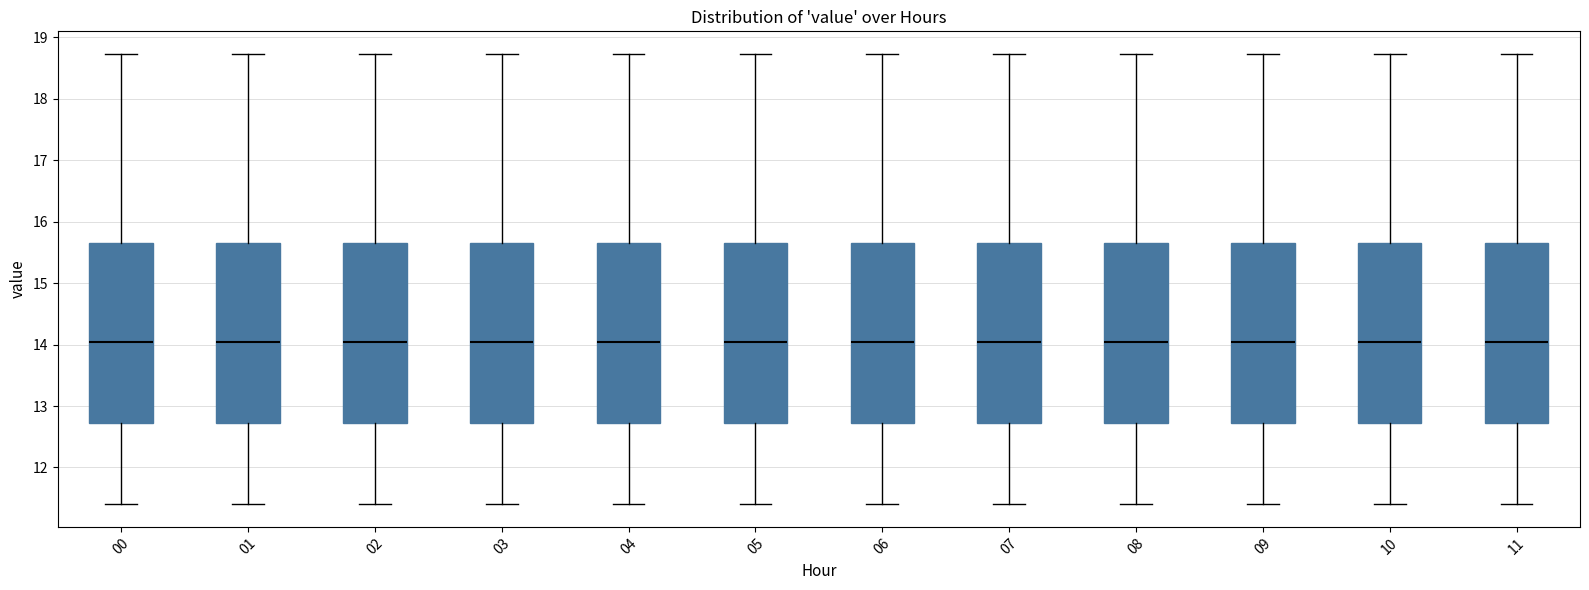

Reading left to right, transcribe this box plot: for each box, give where its median line is, the range the box spans, and where its two whiskers end, as read against the y-axis. The values are not printed on the chart, so give them approximately, as read against the axis.

00: median 14.0, box 12.7 to 15.7, whiskers 11.4 to 18.7
01: median 14.0, box 12.7 to 15.7, whiskers 11.4 to 18.7
02: median 14.0, box 12.7 to 15.7, whiskers 11.4 to 18.7
03: median 14.0, box 12.7 to 15.7, whiskers 11.4 to 18.7
04: median 14.0, box 12.7 to 15.7, whiskers 11.4 to 18.7
05: median 14.0, box 12.7 to 15.7, whiskers 11.4 to 18.7
06: median 14.0, box 12.7 to 15.7, whiskers 11.4 to 18.7
07: median 14.0, box 12.7 to 15.7, whiskers 11.4 to 18.7
08: median 14.0, box 12.7 to 15.7, whiskers 11.4 to 18.7
09: median 14.0, box 12.7 to 15.7, whiskers 11.4 to 18.7
10: median 14.0, box 12.7 to 15.7, whiskers 11.4 to 18.7
11: median 14.0, box 12.7 to 15.7, whiskers 11.4 to 18.7